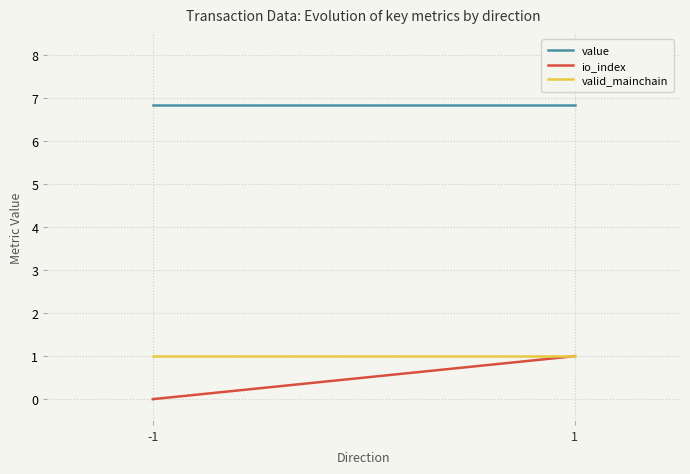

Reading left to right, transcribe all the data shown in this chart.

value: -1=6.8	1=6.8
io_index: -1=0.0	1=1.0
valid_mainchain: -1=1.0	1=1.0